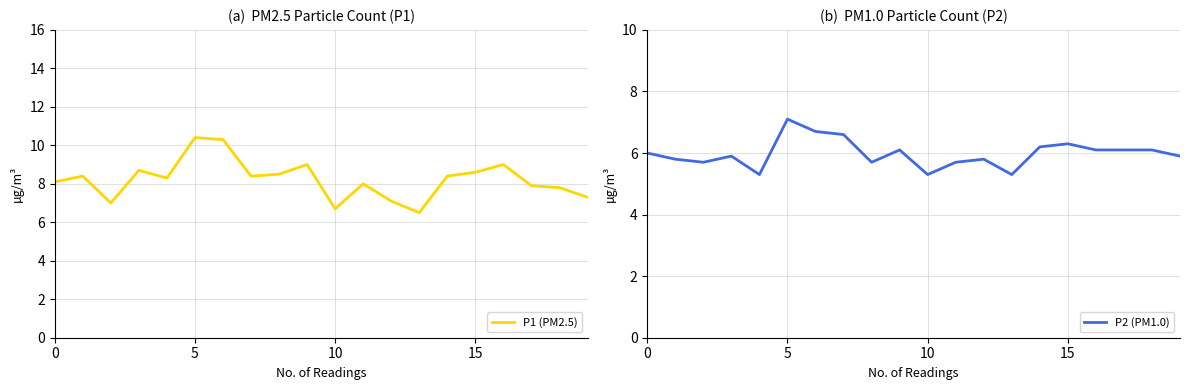

How many lines are shown in the chart?

2